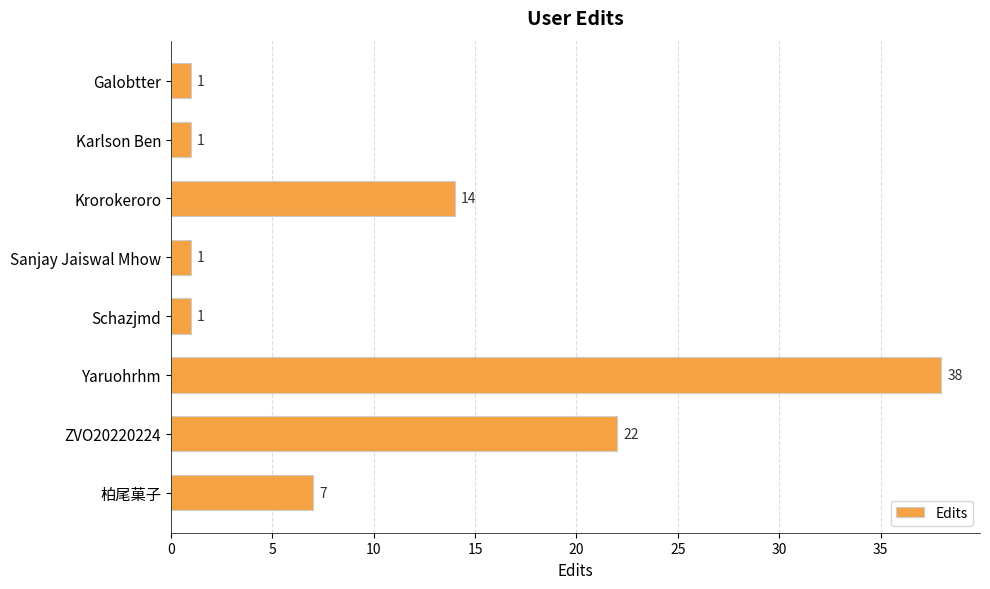

Which has a higher value, 柏尾菓子 or Schazjmd?

柏尾菓子